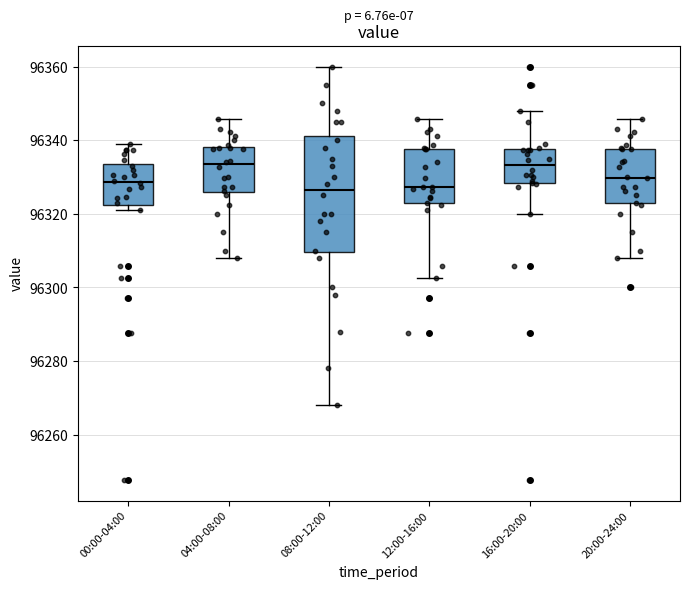

Which box is the tallest, from its lower edge to its upper edge?

08:00-12:00